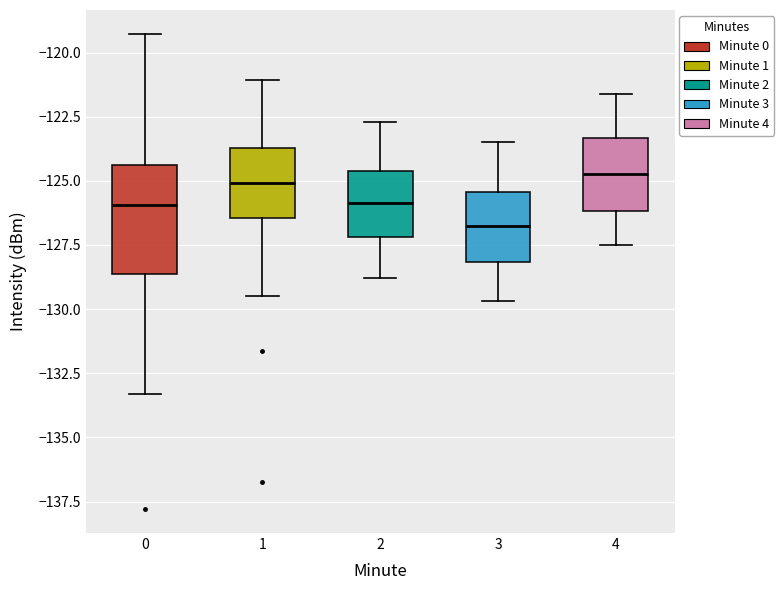

Reading left to right, read every box against the y-axis: the position of its median line, the range the box covers, and the ends of its whiskers. The values are not printed on the chart, so give them approximately, as read against the axis.

0: median -126.0, box -128.5 to -124.5, whiskers -133.5 to -119.5
1: median -125.0, box -126.5 to -123.5, whiskers -129.5 to -121.0
2: median -126.0, box -127.0 to -124.5, whiskers -129.0 to -122.5
3: median -126.5, box -128.0 to -125.5, whiskers -129.5 to -123.5
4: median -124.5, box -126.0 to -123.5, whiskers -127.5 to -121.5